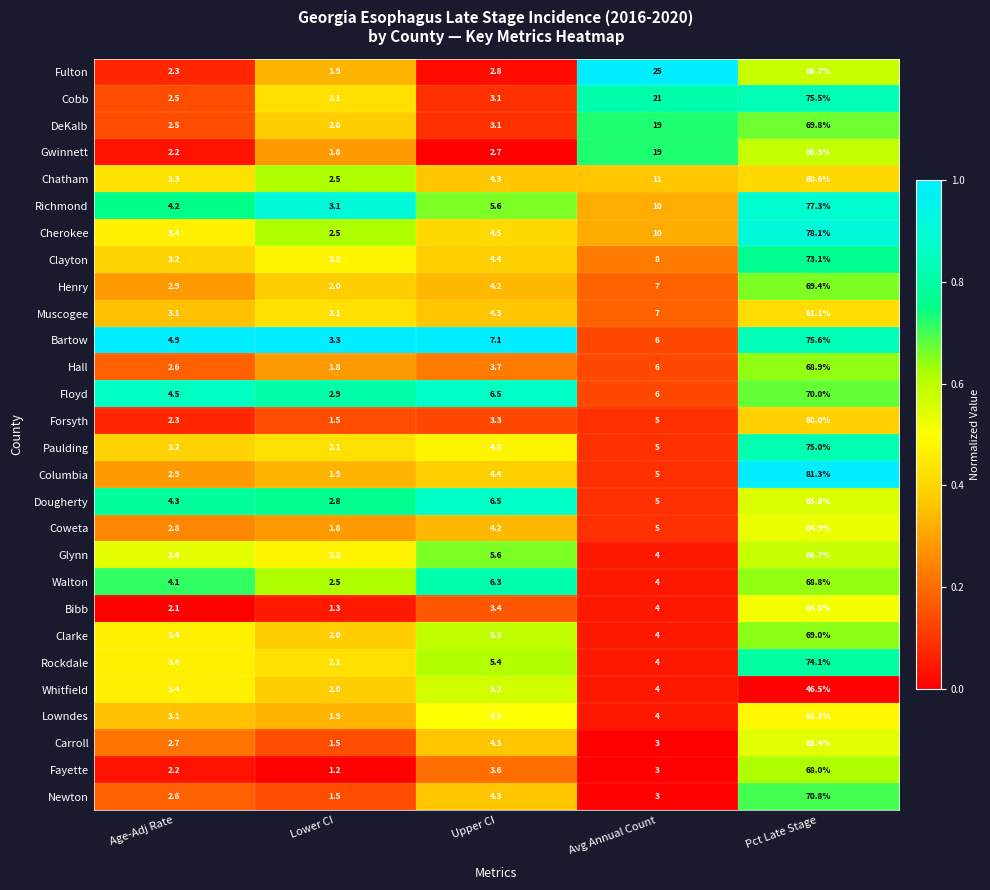

True or false: Richmond has a value of 3.1 at Lower CI.

True